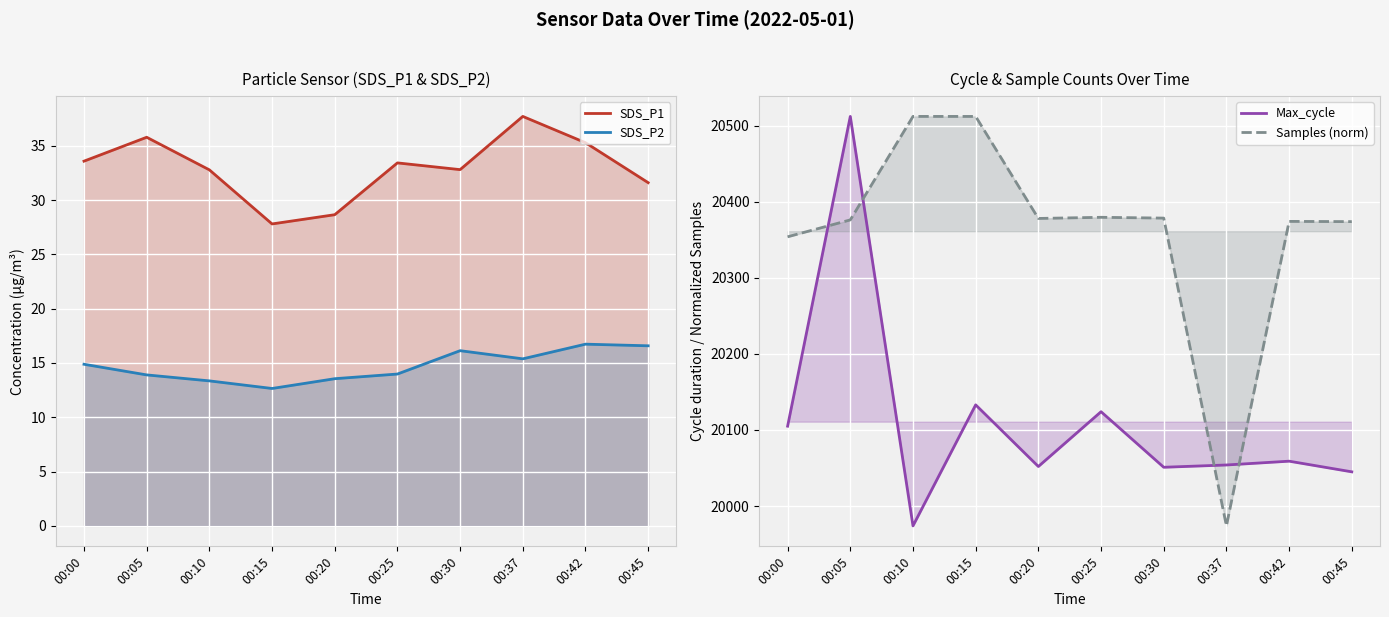

How many data points in SDS_P1 are above 33?

5